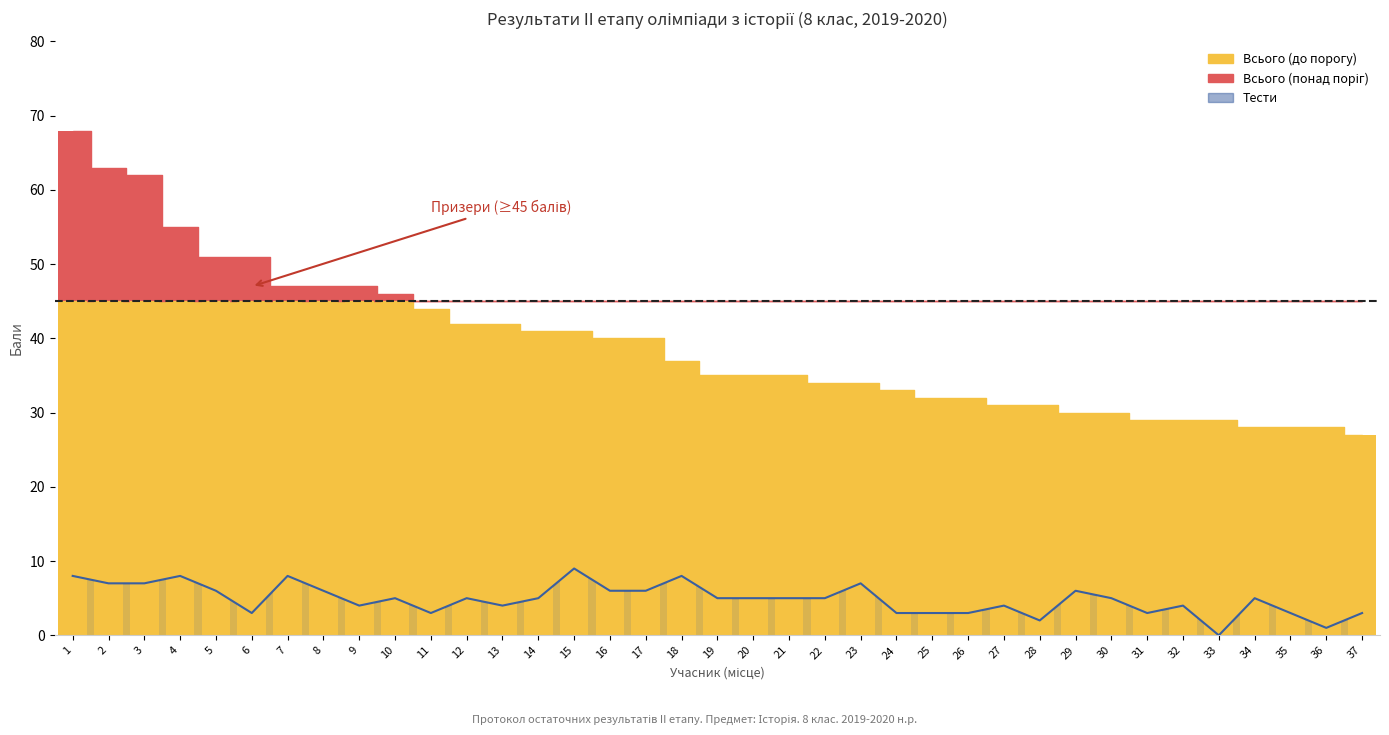

Reading left to right, extract all data points from this chart.

1=8	2=7	3=7	4=8	5=6	6=3	7=8	8=6	9=4	10=5	11=3	12=5	13=4	14=5	15=9	16=6	17=6	18=8	19=5	20=5	21=5	22=5	23=7	24=3	25=3	26=3	27=4	28=2	29=6	30=5	31=3	32=4	33=0	34=5	35=3	36=1	37=3